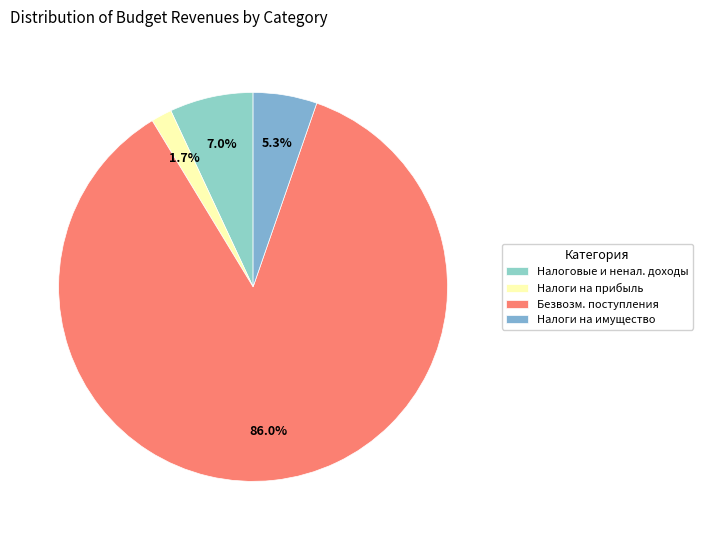

Which category has the biggest portion of the pie?

Безвозм. поступления